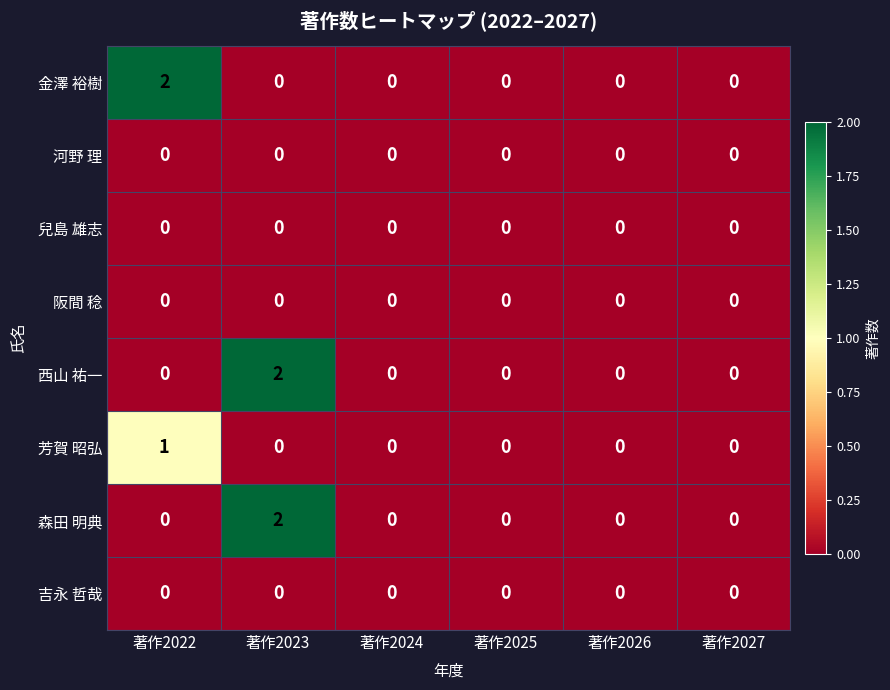

The 芳賀 昭弘 series shows 0 at 著作2025. True or false?

True